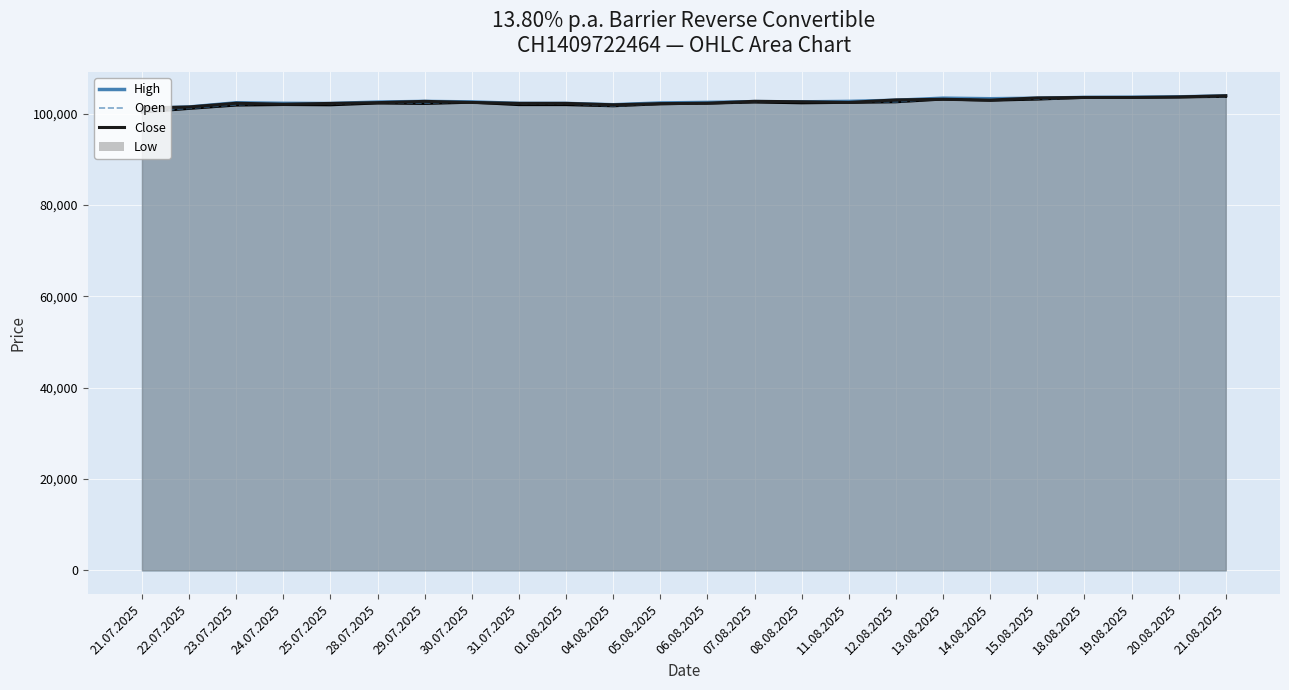

What position from the left is 15.08.2025?

20